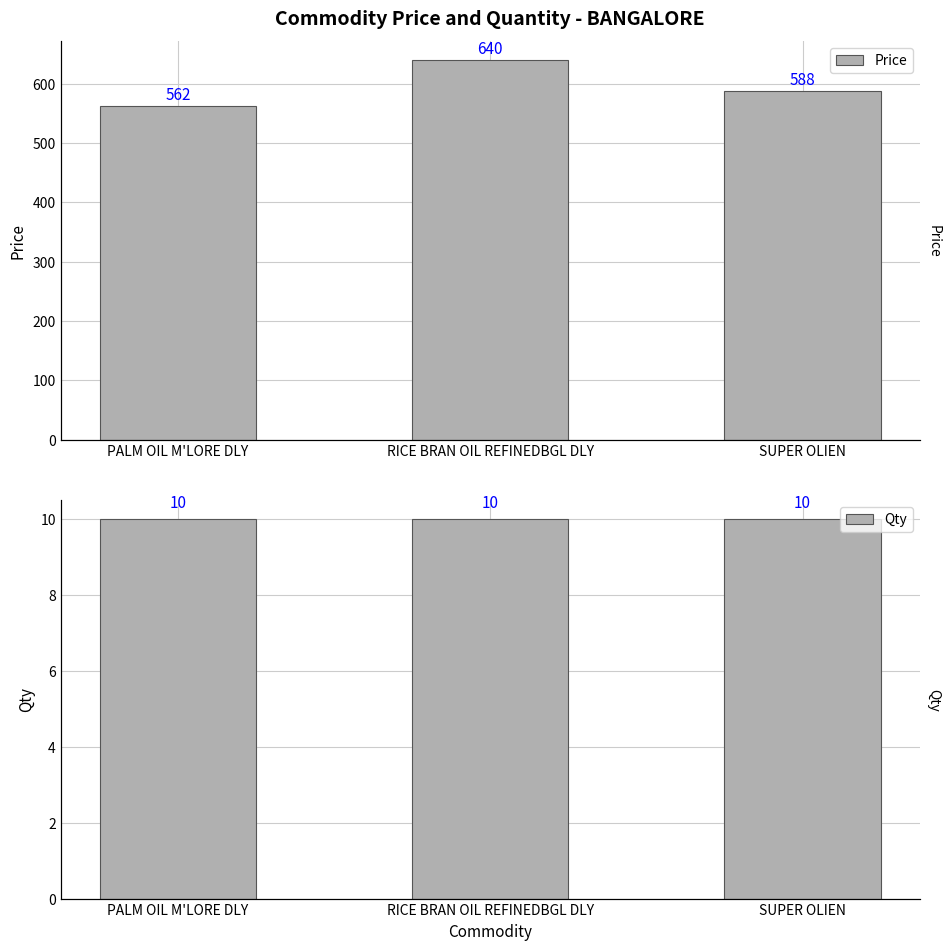

What is the value of the Qty bar at the 3rd from the left?

10